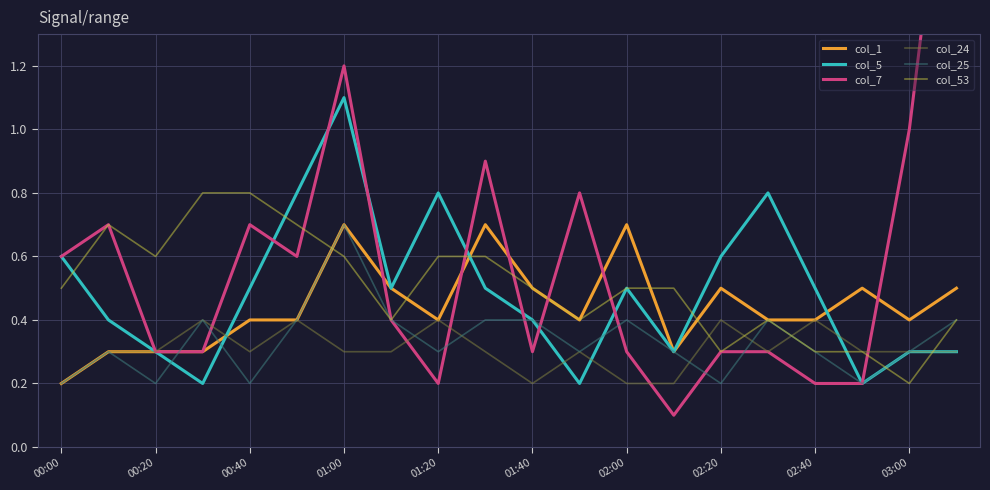

What is the lowest value of the col_25 series?

0.2